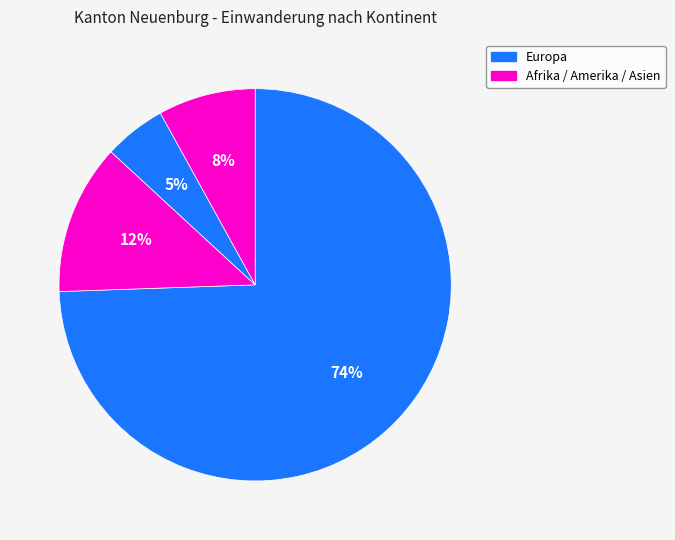

Count the number of slices in the pie.

4